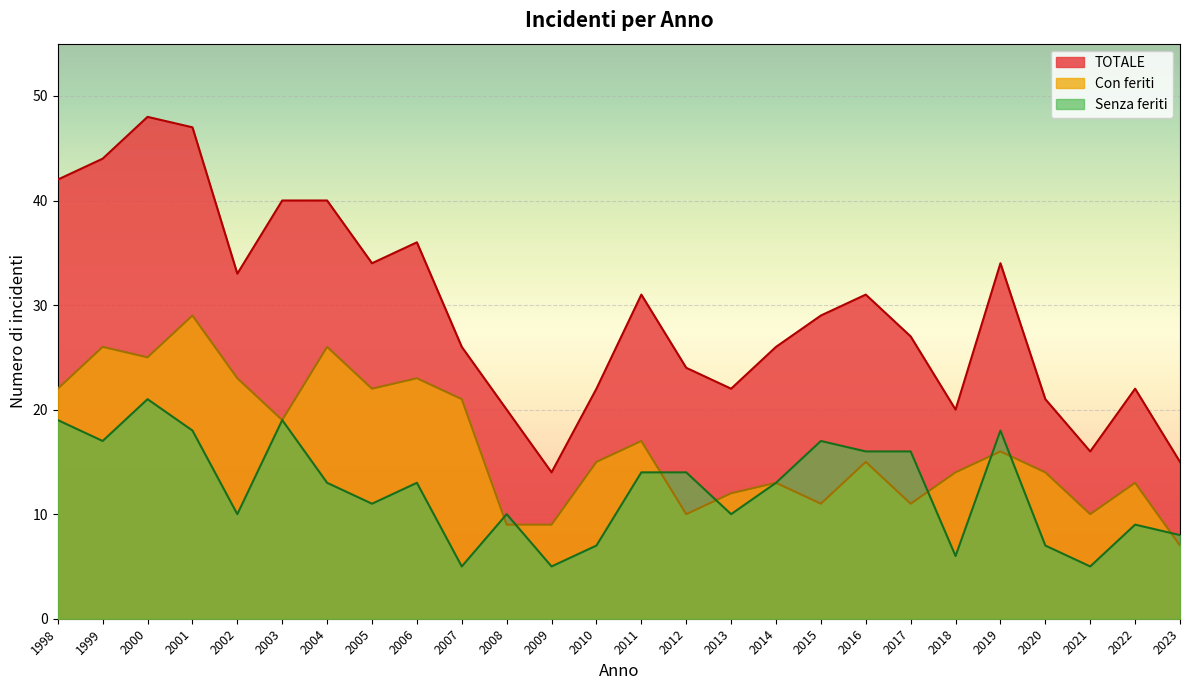

Which category has the highest value in the Con feriti series?

2001